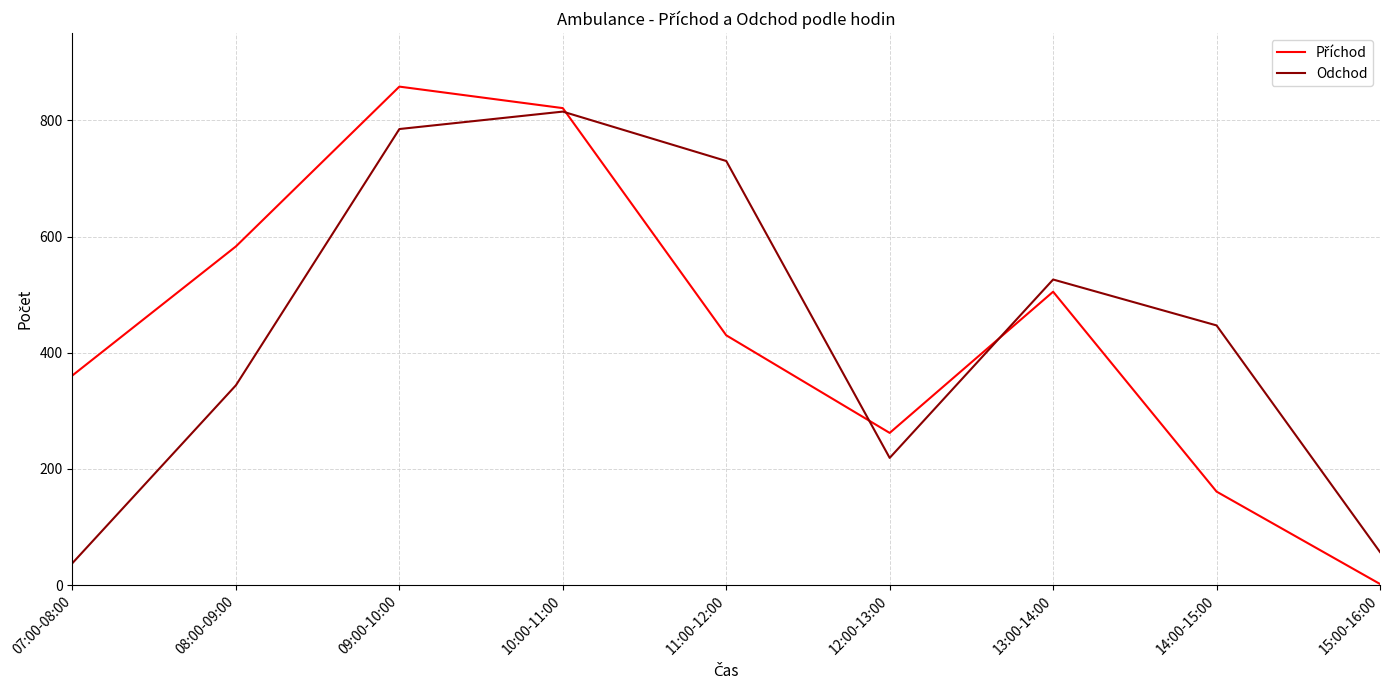

The Odchod series shows 57 at 15:00-16:00. True or false?

True